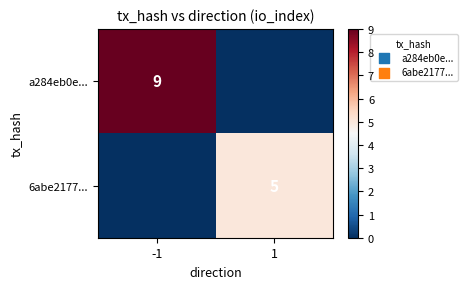

The value of 6abe2177... at 1 is 5. True or false?

True